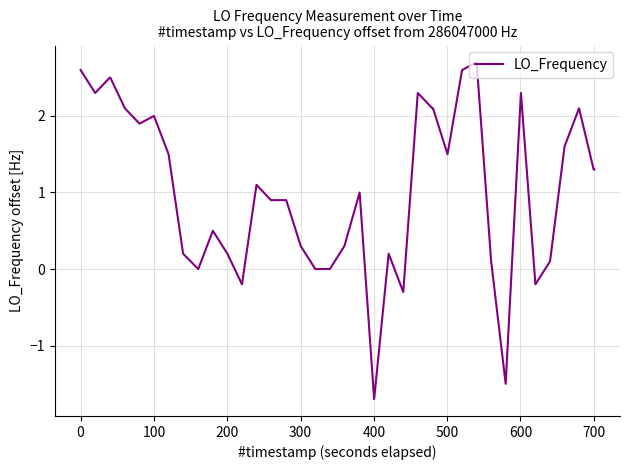

What is the maximum value shown in the chart?

2.7